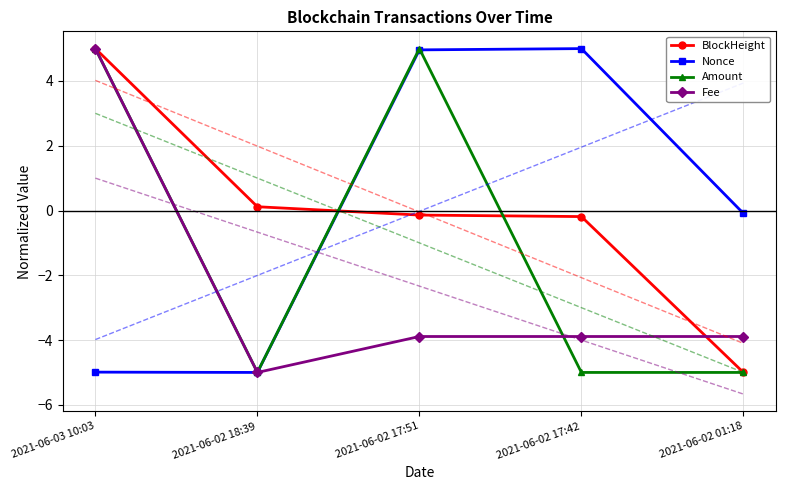

True or false: Fee and Amount cross at least once.

True